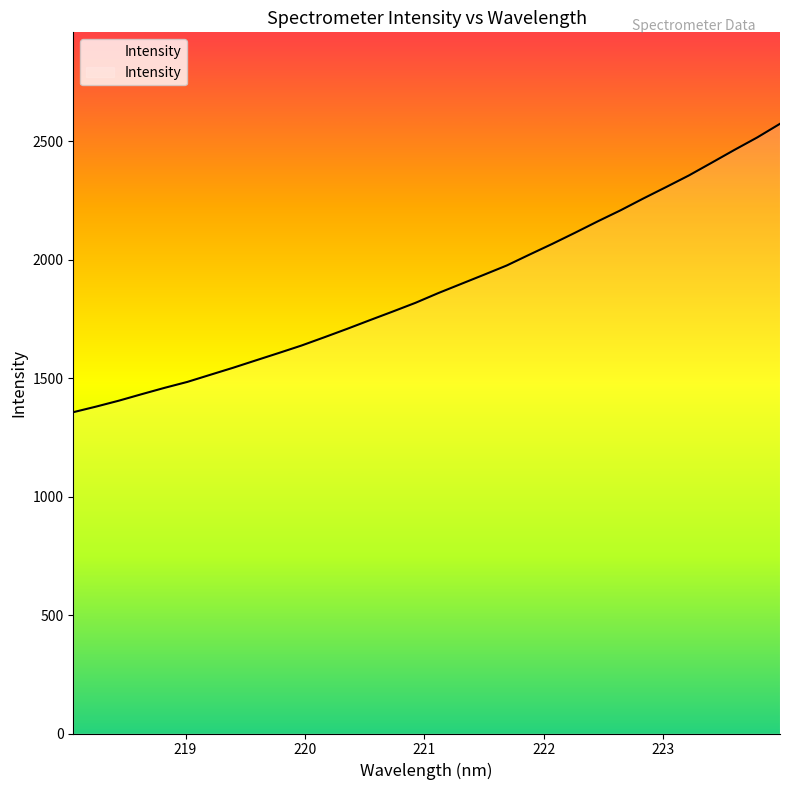

What is the label of the 24th point from the right?

219.589